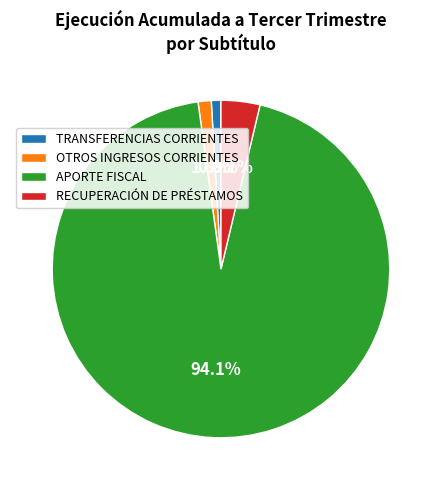

Which slice is the largest?

APORTE FISCAL